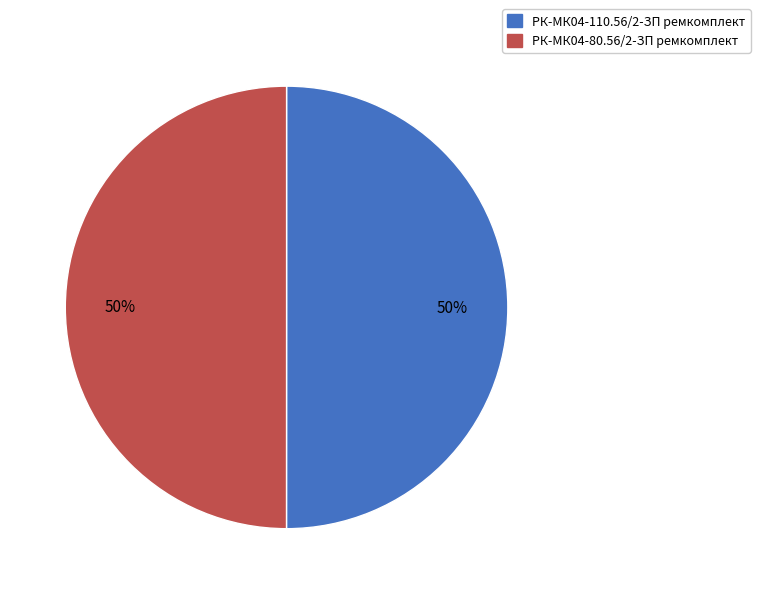

To the nearest percent, what is the combined percentage of РК-МК04-80.56/2-ЗП ремкомплект and РК-МК04-110.56/2-ЗП ремкомплект?

100%